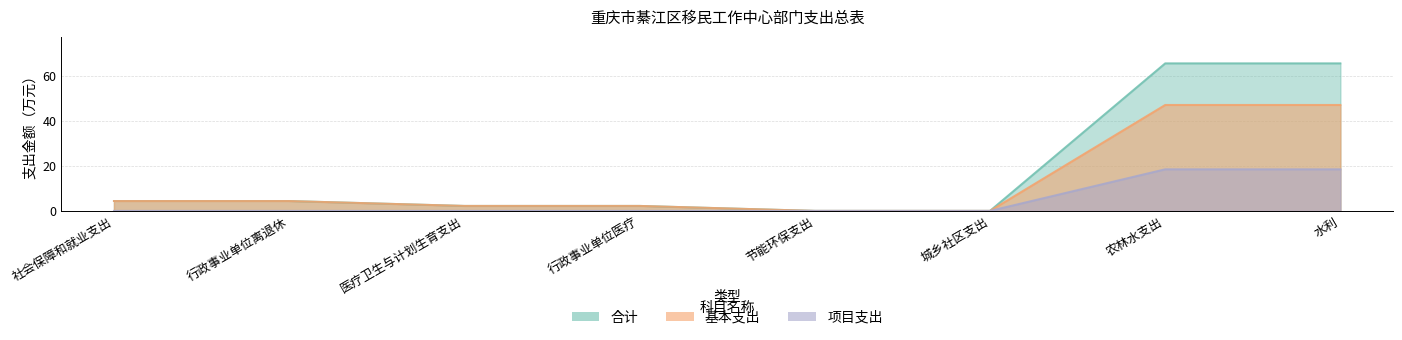

What is the approximate value of 合计 at 行政事业单位医疗?

2.2